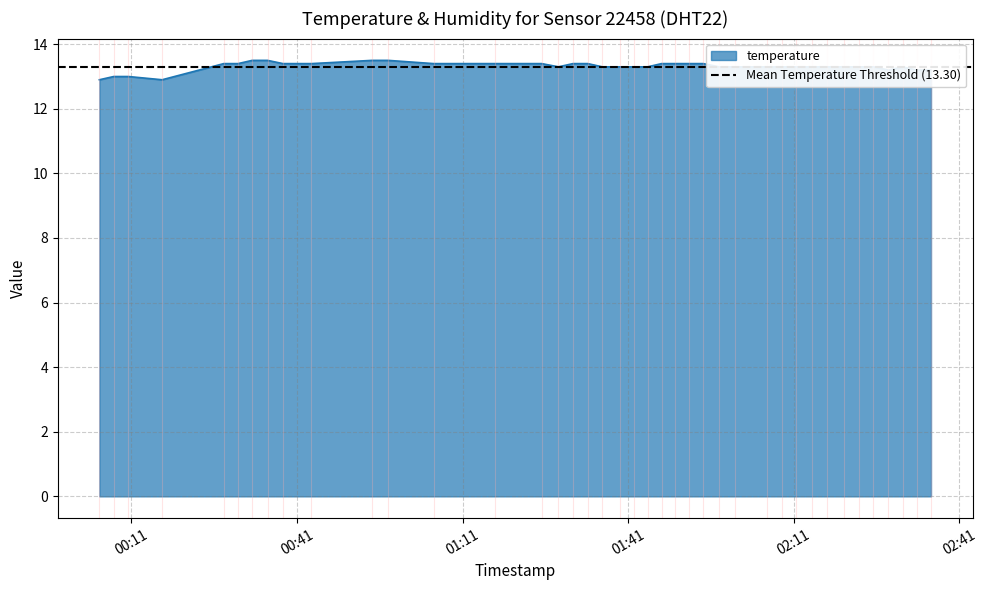

How many interior local valleys (lower than both neighbors) does the data have?

3